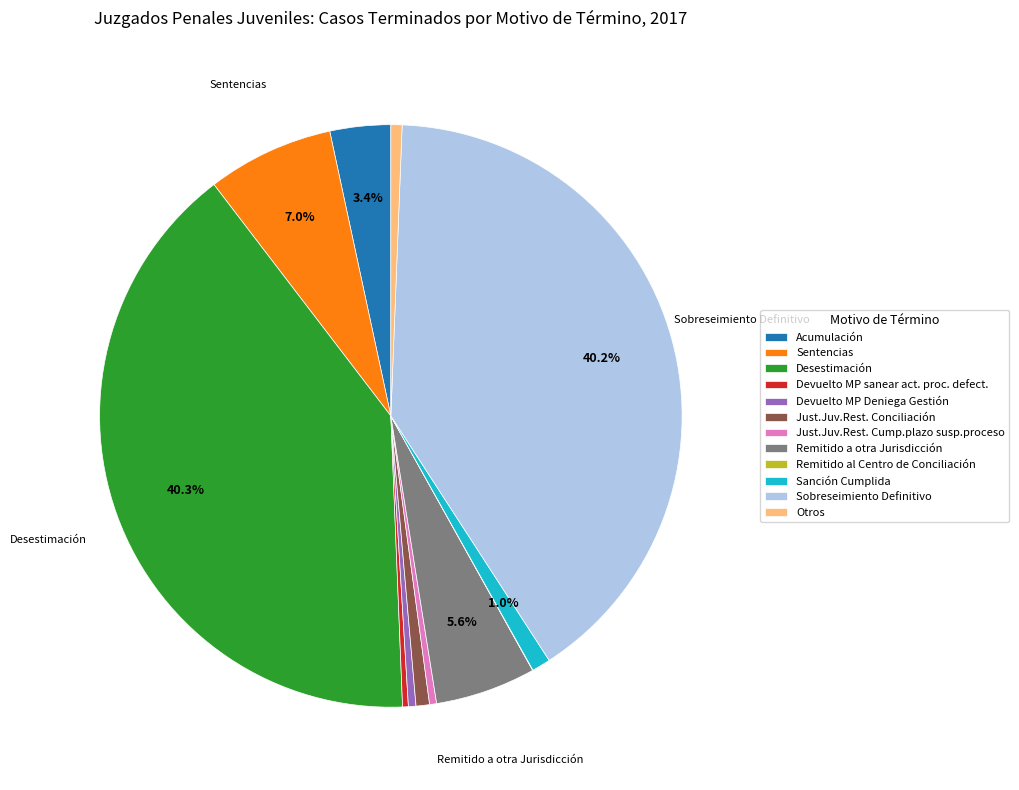

Is there a majority slice in this chart?

No